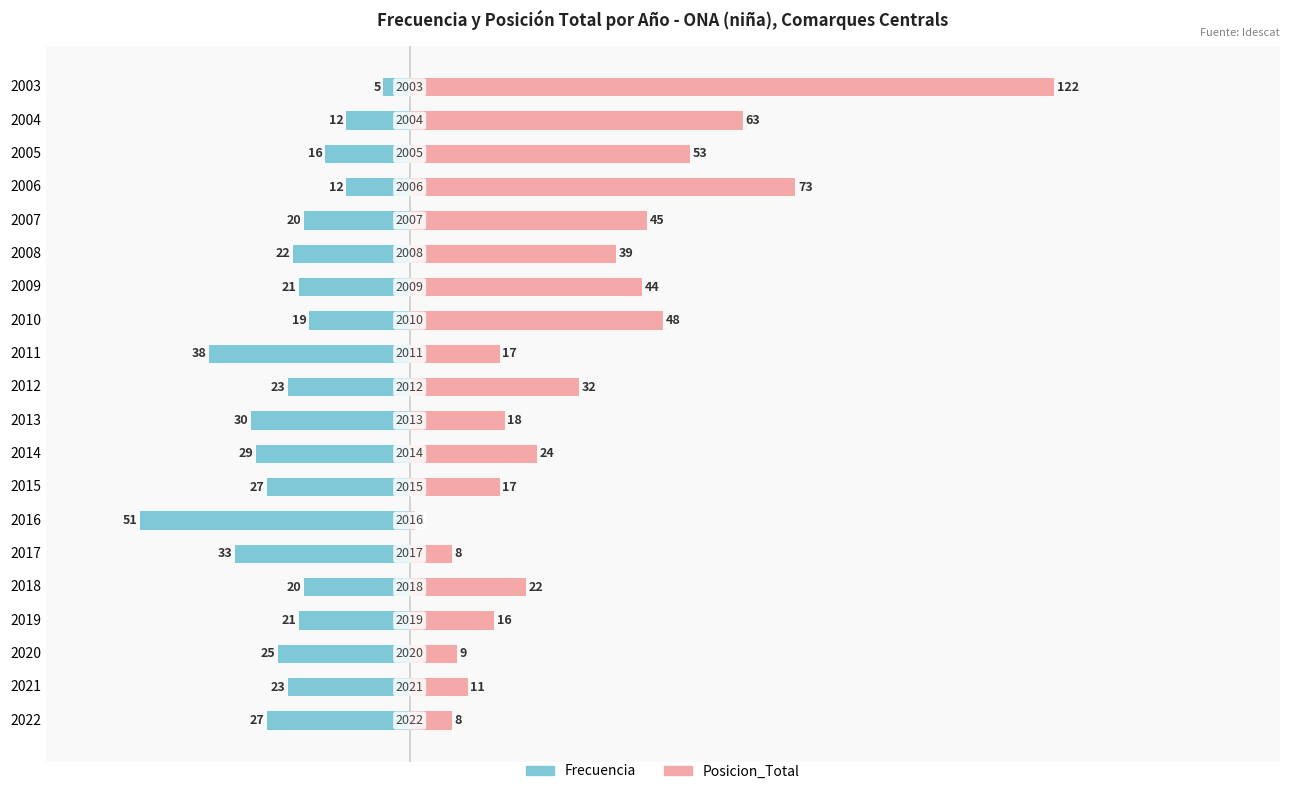

Between 2015 and 2004, which series saw the biggest shift?

Posicion_Total